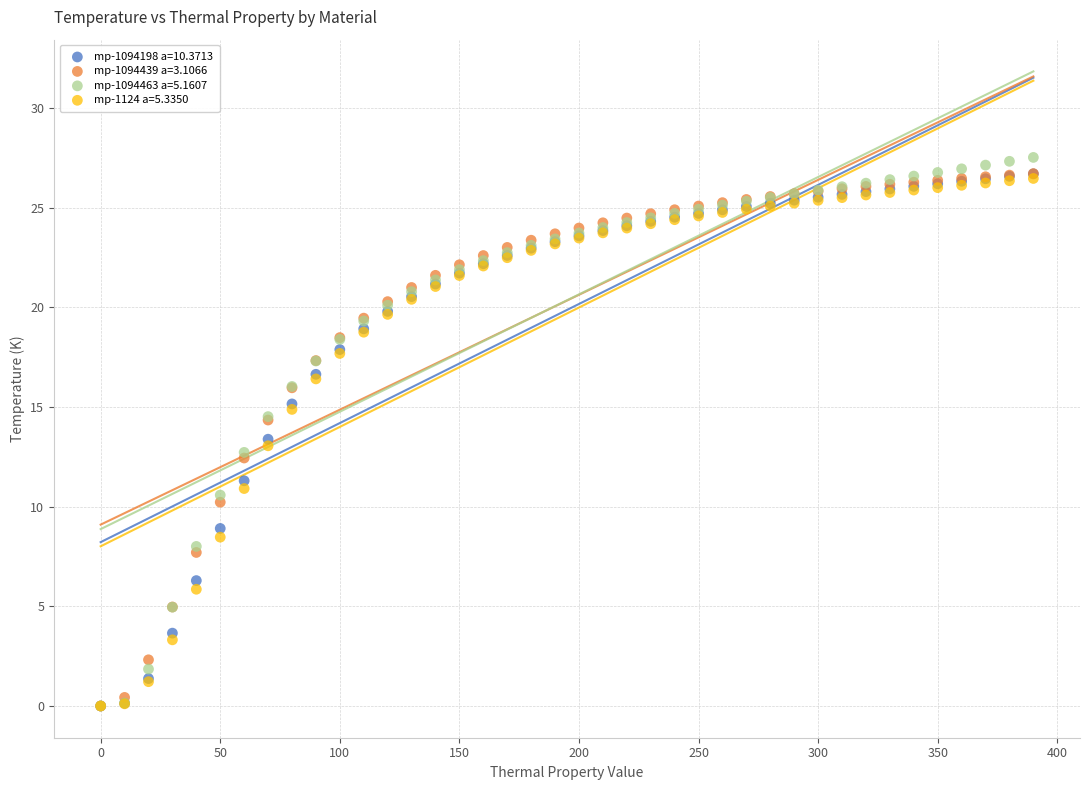

Which series has the widest spread of Y values?

mp-1094463 a=5.1607